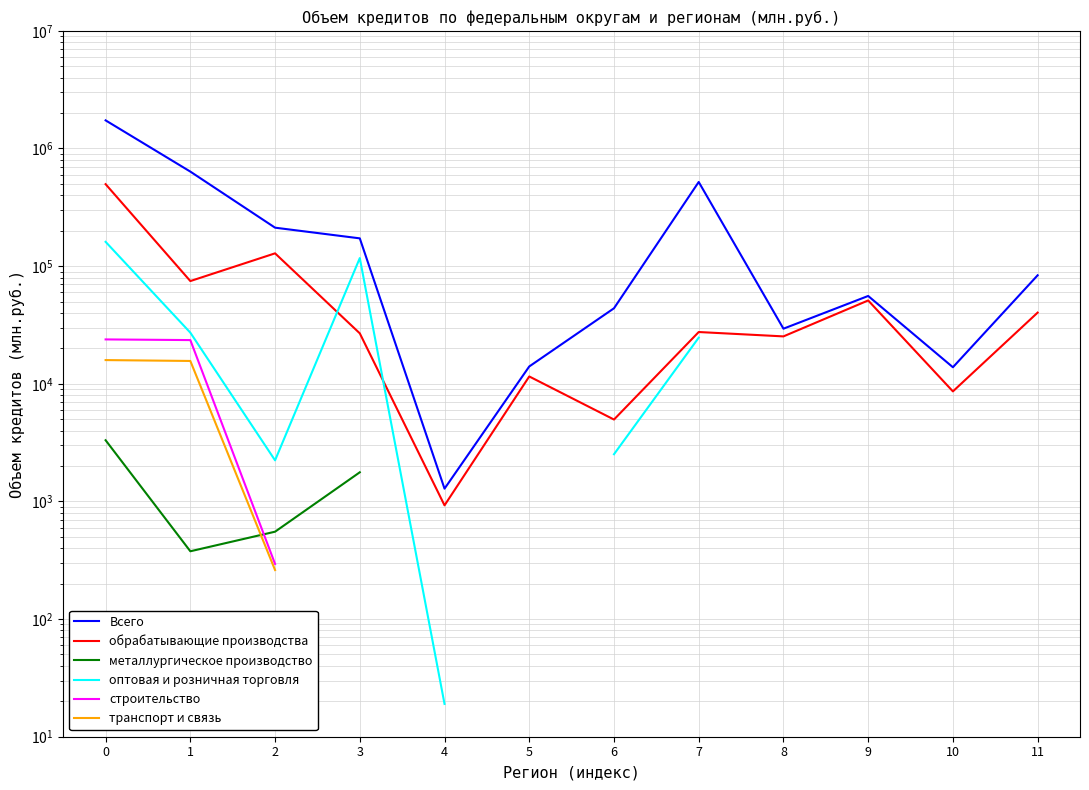

How many interior local peaks does the оптовая и розничная торговля series have?

1